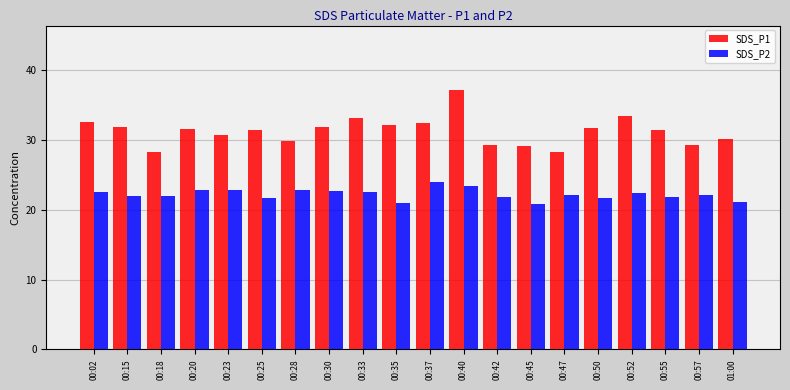

What is the total value across all series at 00:18?

50.4